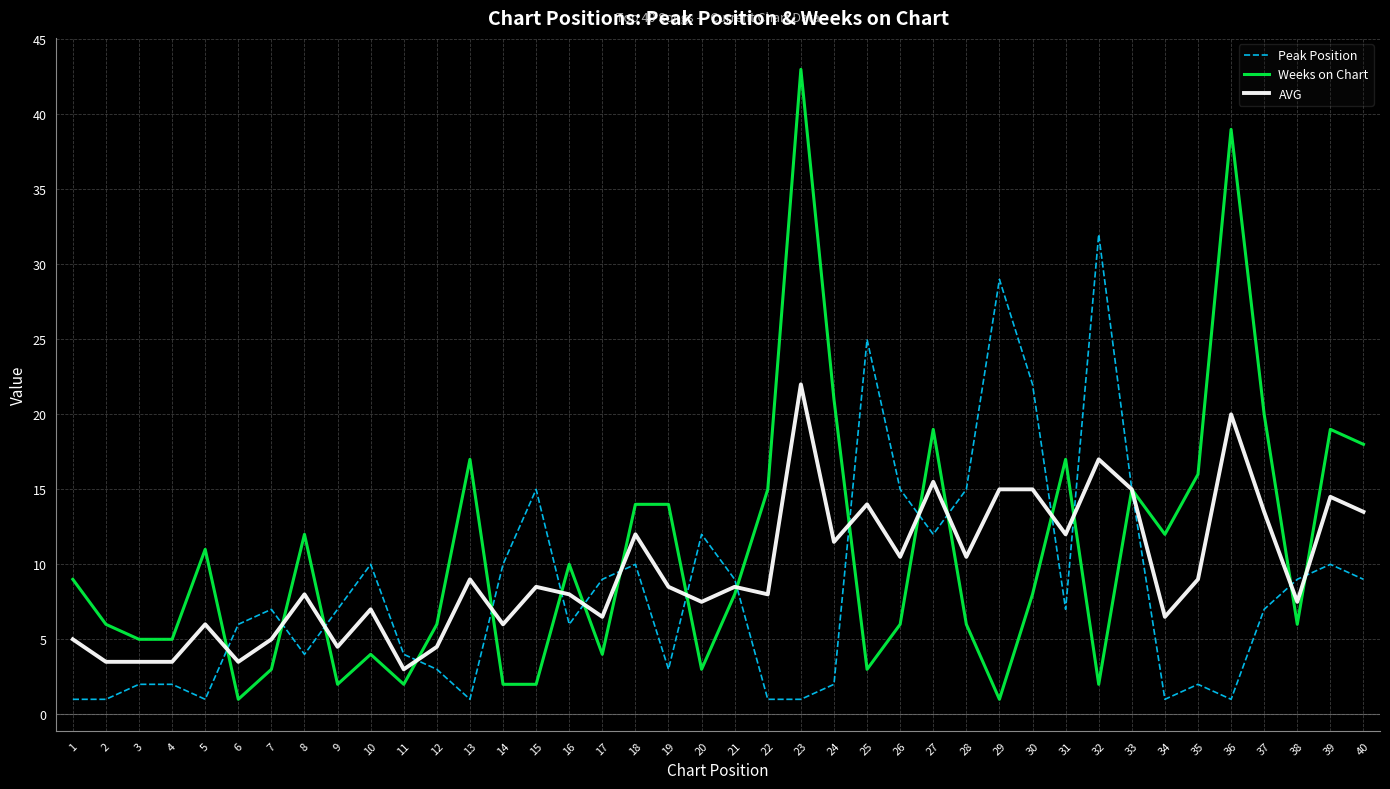

Reading left to right, transcribe all the data shown in this chart.

Peak Position: 1=1.0	2=1.0	3=2.0	4=2.0	5=1.0	6=6.0	7=7.0	8=4.0	9=7.0	10=10.0	11=4.0	12=3.0	13=1.0	14=10.0	15=15.0	16=6.0	17=9.0	18=10.0	19=3.0	20=12.0	21=9.0	22=1.0	23=1.0	24=2.0	25=25.0	26=15.0	27=12.0	28=15.0	29=29.0	30=22.0	31=7.0	32=32.0	33=15.0	34=1.0	35=2.0	36=1.0	37=7.0	38=9.0	39=10.0	40=9.0
Weeks on Chart: 1=9.0	2=6.0	3=5.0	4=5.0	5=11.0	6=1.0	7=3.0	8=12.0	9=2.0	10=4.0	11=2.0	12=6.0	13=17.0	14=2.0	15=2.0	16=10.0	17=4.0	18=14.0	19=14.0	20=3.0	21=8.0	22=15.0	23=43.0	24=21.0	25=3.0	26=6.0	27=19.0	28=6.0	29=1.0	30=8.0	31=17.0	32=2.0	33=15.0	34=12.0	35=16.0	36=39.0	37=20.0	38=6.0	39=19.0	40=18.0
AVG: 1=5.0	2=3.5	3=3.5	4=3.5	5=6.0	6=3.5	7=5.0	8=8.0	9=4.5	10=7.0	11=3.0	12=4.5	13=9.0	14=6.0	15=8.5	16=8.0	17=6.5	18=12.0	19=8.5	20=7.5	21=8.5	22=8.0	23=22.0	24=11.5	25=14.0	26=10.5	27=15.5	28=10.5	29=15.0	30=15.0	31=12.0	32=17.0	33=15.0	34=6.5	35=9.0	36=20.0	37=13.5	38=7.5	39=14.5	40=13.5